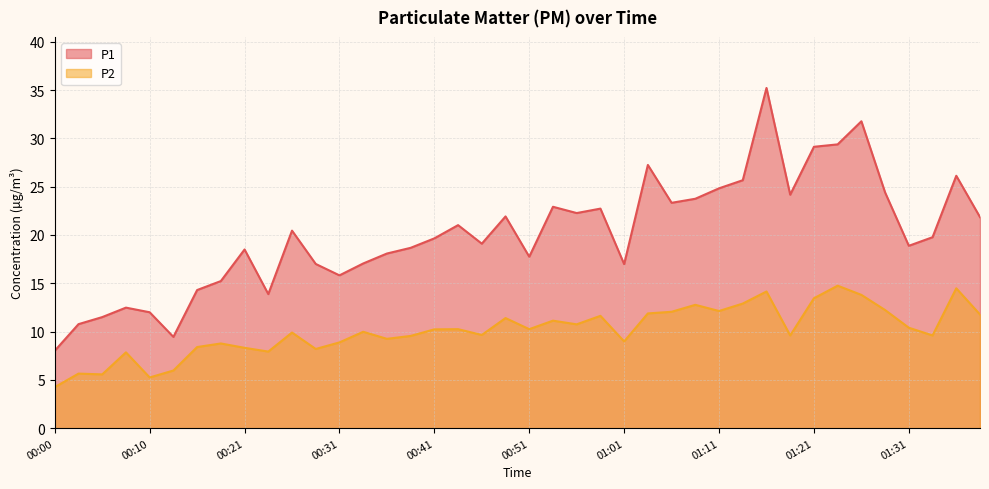

True or false: P2 has a value of 12.2 at 01:29.

True